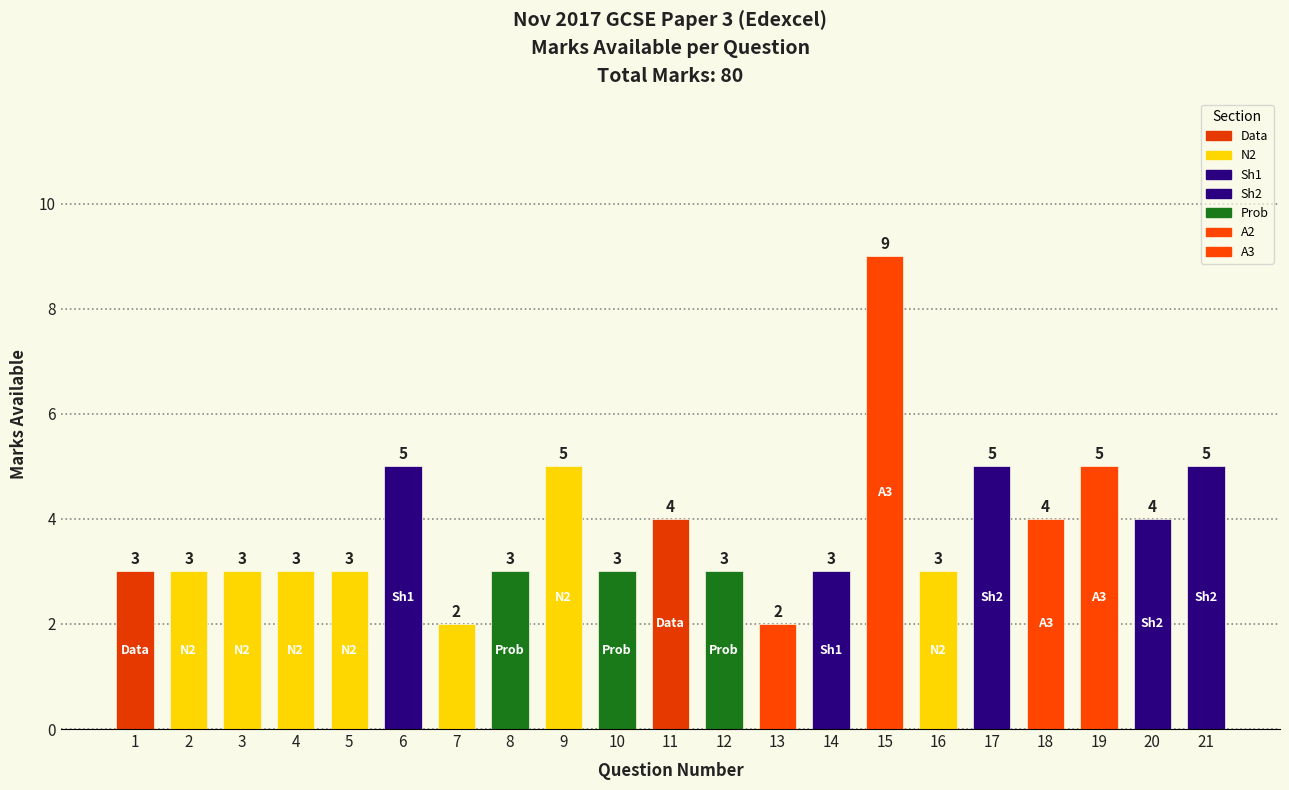

What is the difference between the second highest and minimum values?

3